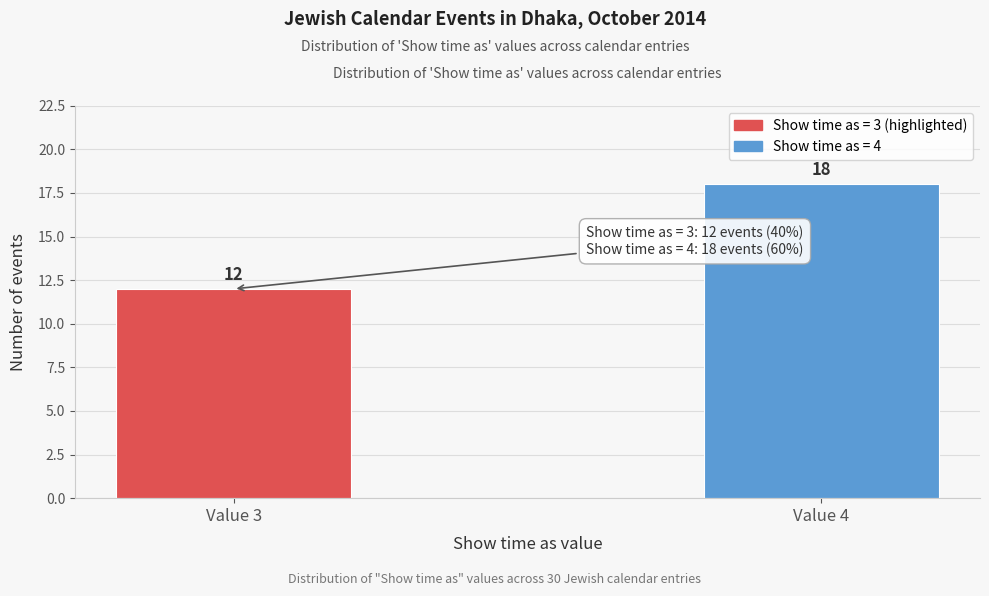

Reading left to right, transcribe all the data shown in this chart.

Value 3=12	Value 4=18